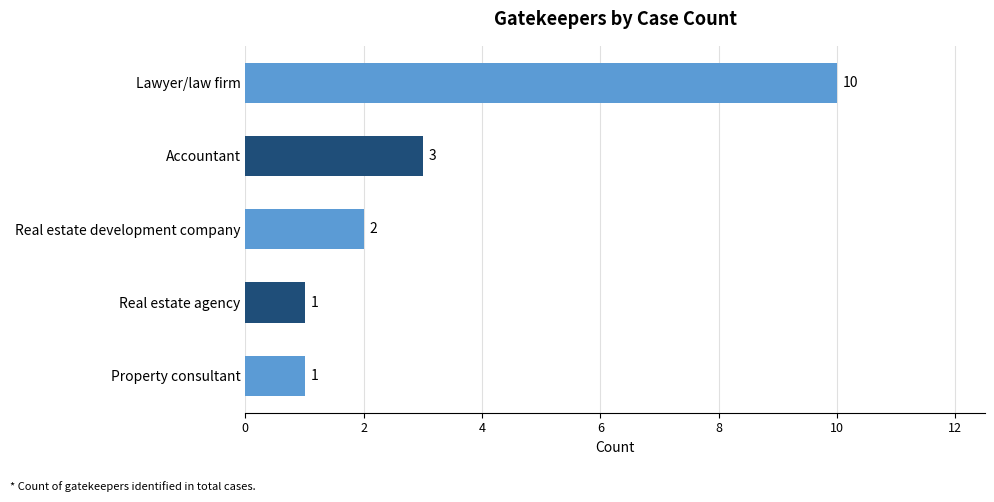

At which label is the value closest to 5?

Accountant